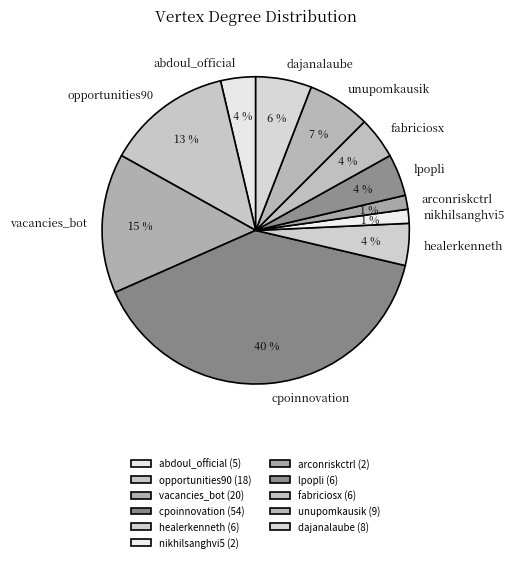

To the nearest percent, what portion does lpopli represent?

4%